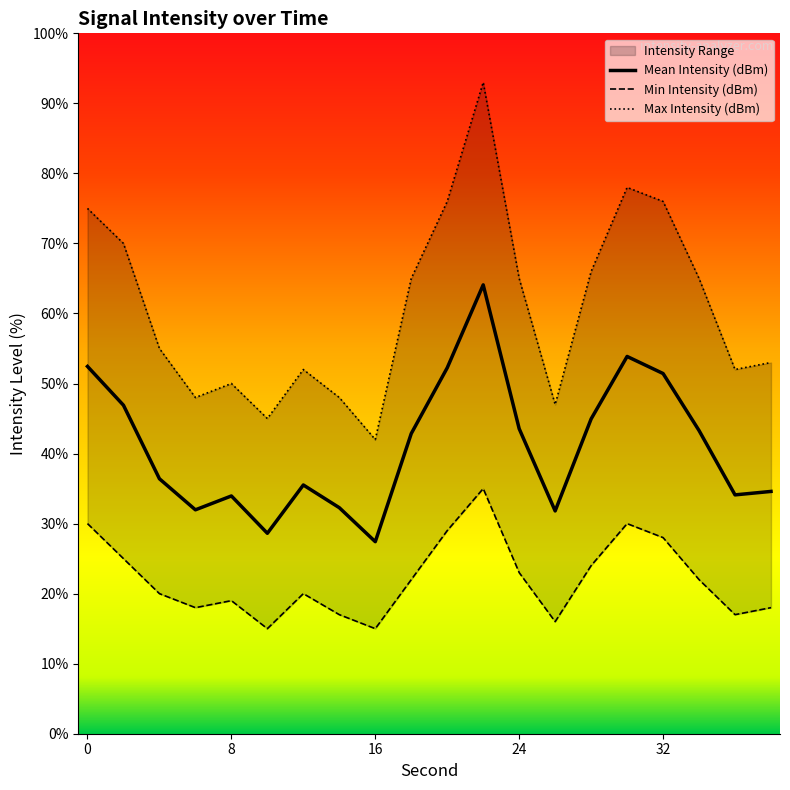

True or false: Mean Intensity (dBm) has a value of 17.6 at 0.

False